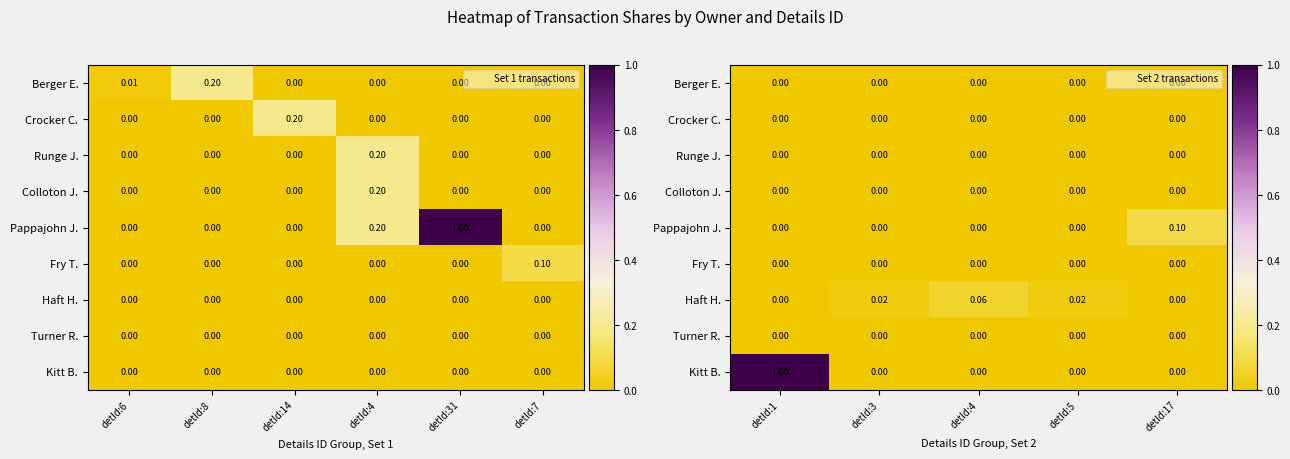

Rank the series by their maximum value, from lowest to highest.

Berger E., Crocker C., Runge J., Colloton J., Fry T., Turner R., Haft H., Pappajohn J., Kitt B.